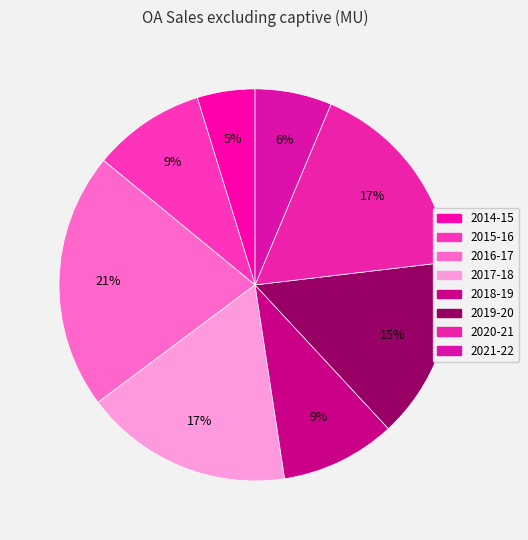

Count the number of slices in the pie.

8